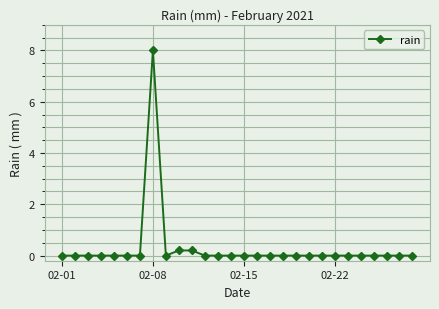

What is the maximum value shown in the chart?

8.0